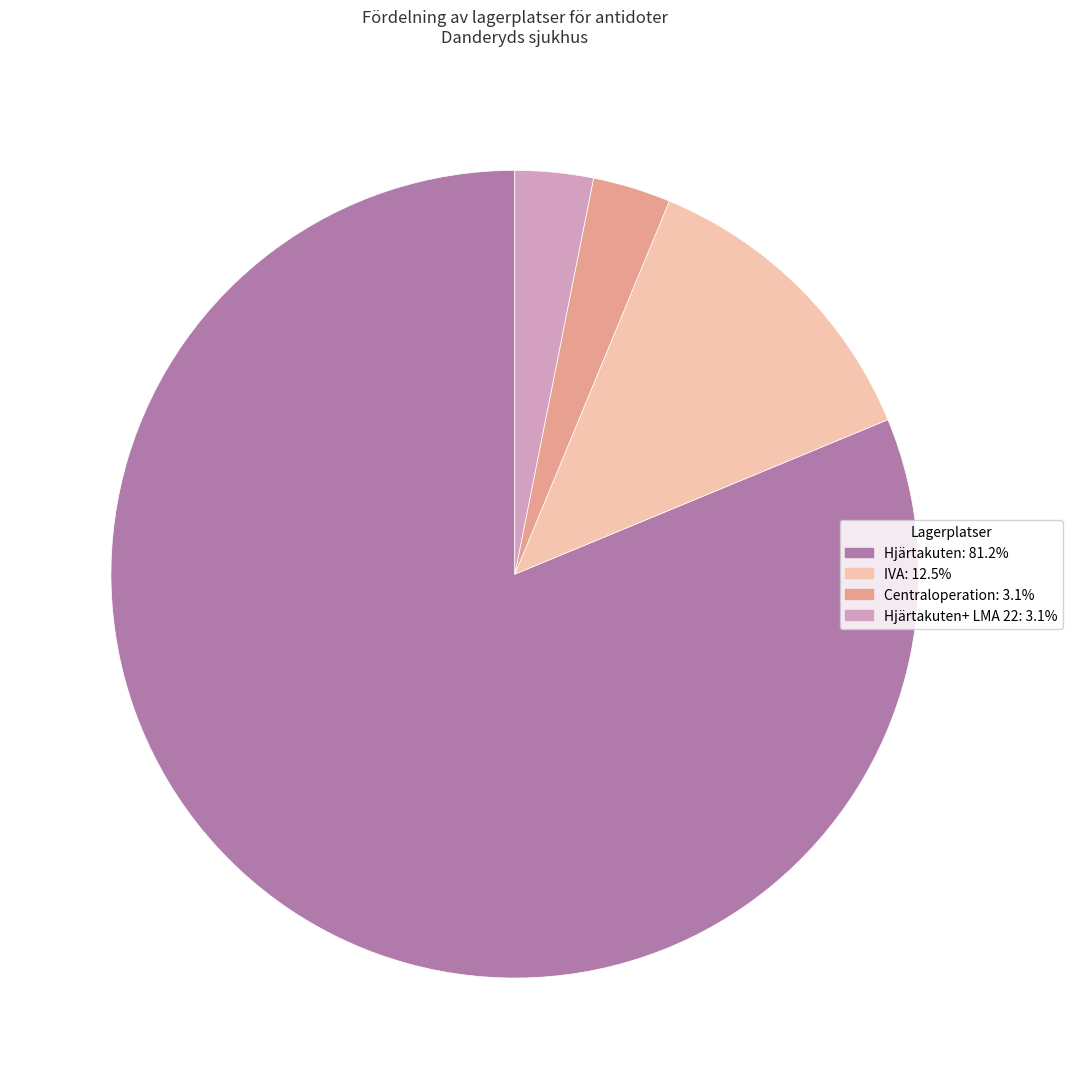

Does any single category account for the majority?

Yes